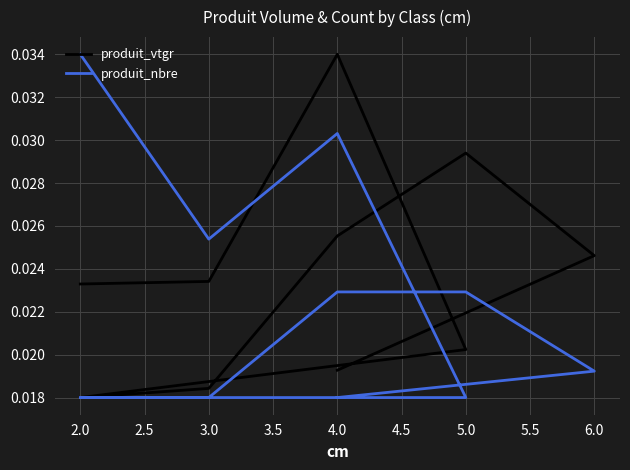

The value of produit_vtgr at 5.0 is 0.0. True or false?

False